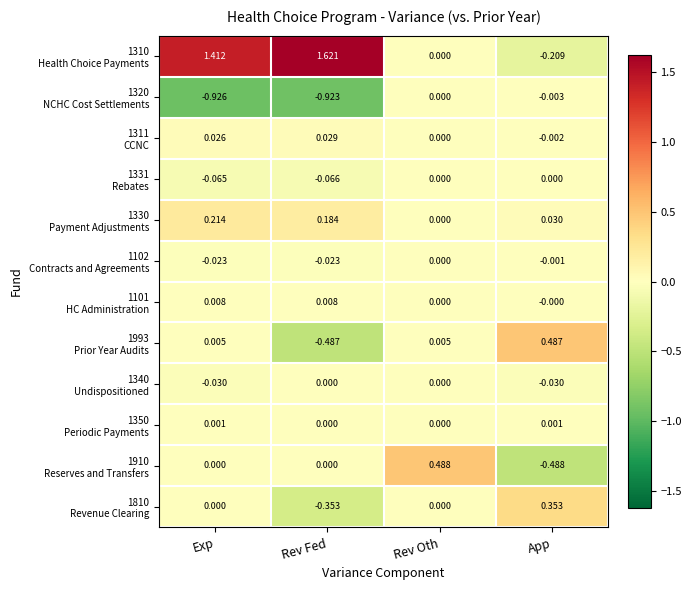

At which category does the chart reach its minimum across all series?

Exp